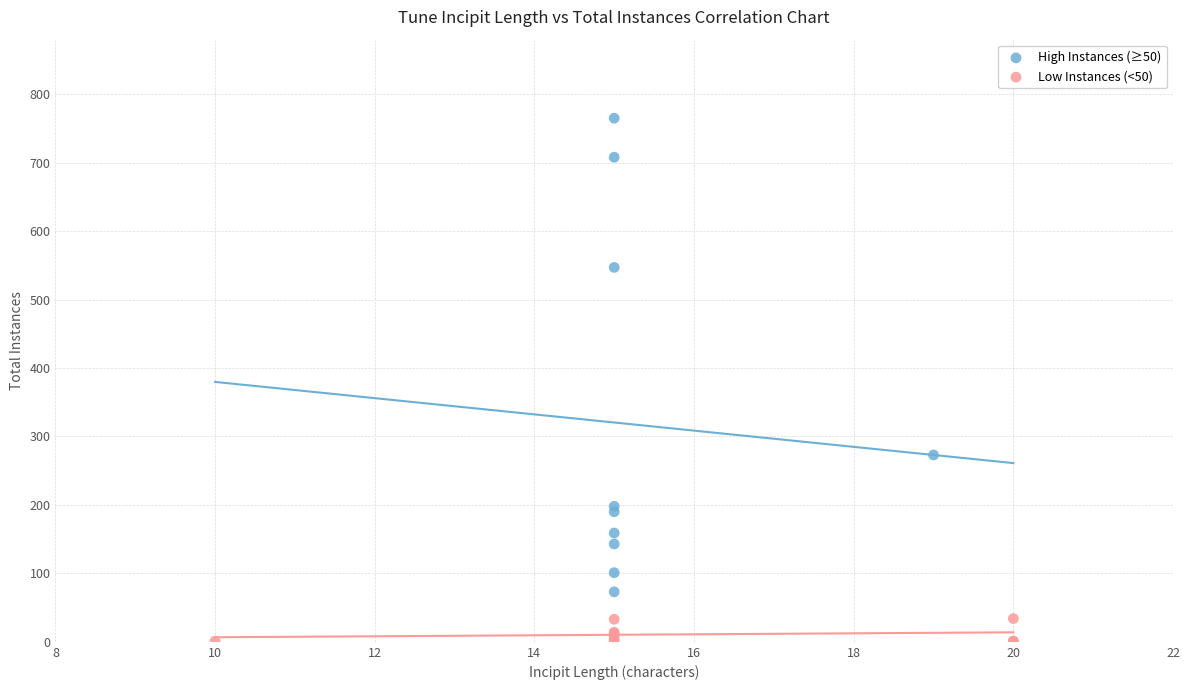

Which series reaches the maximum Y coordinate?

High Instances (≥50)